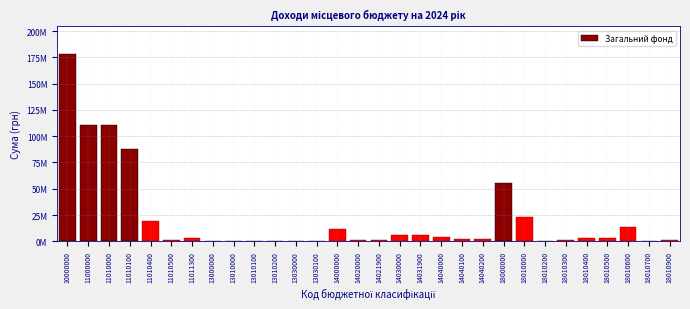

Are the bars horizontal?

No